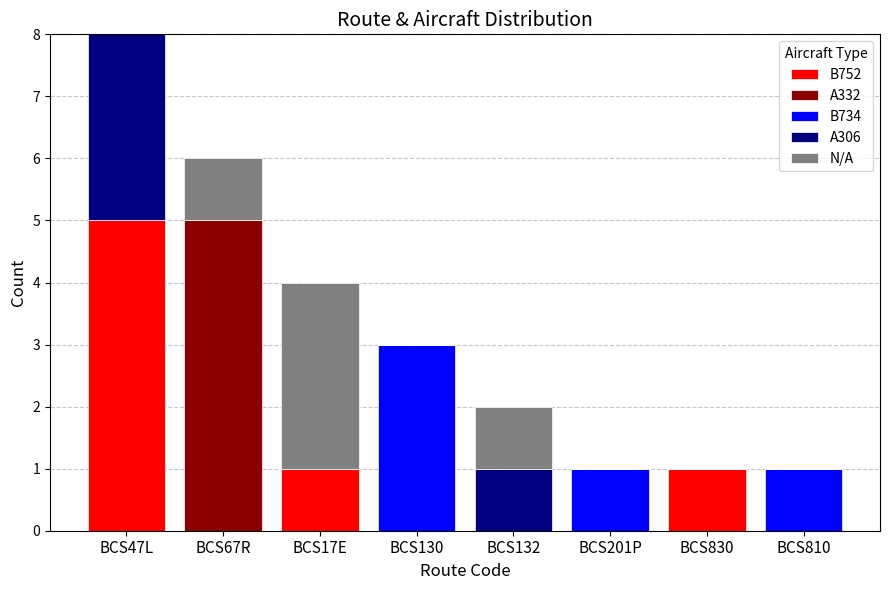

What is the highest value of the B752 series?

5